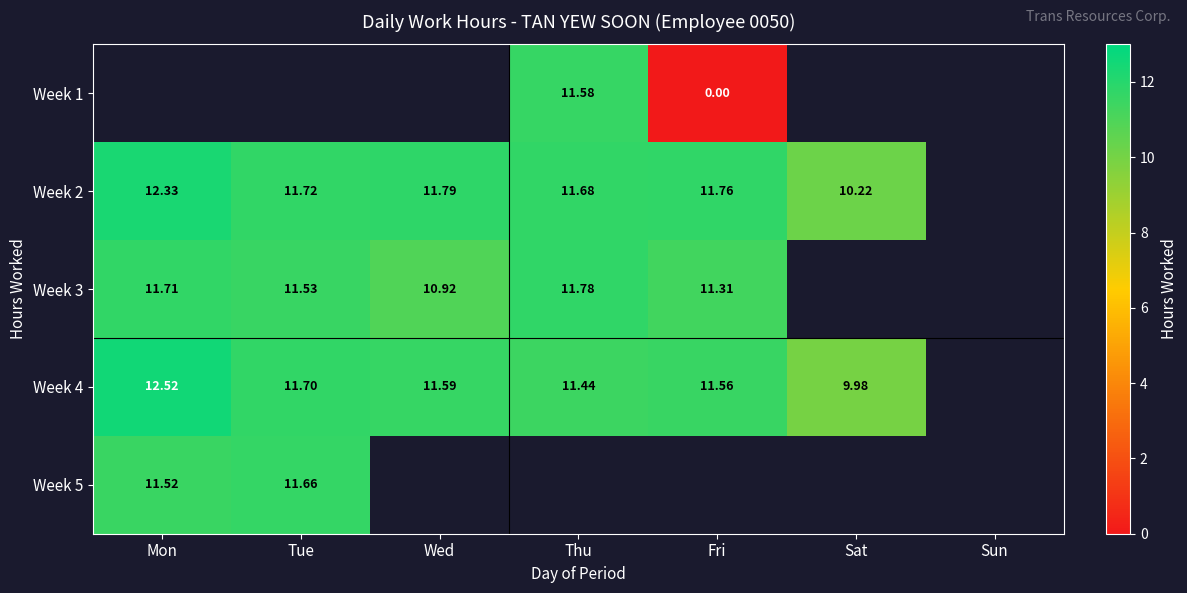

What is the greatest value displayed?

12.5